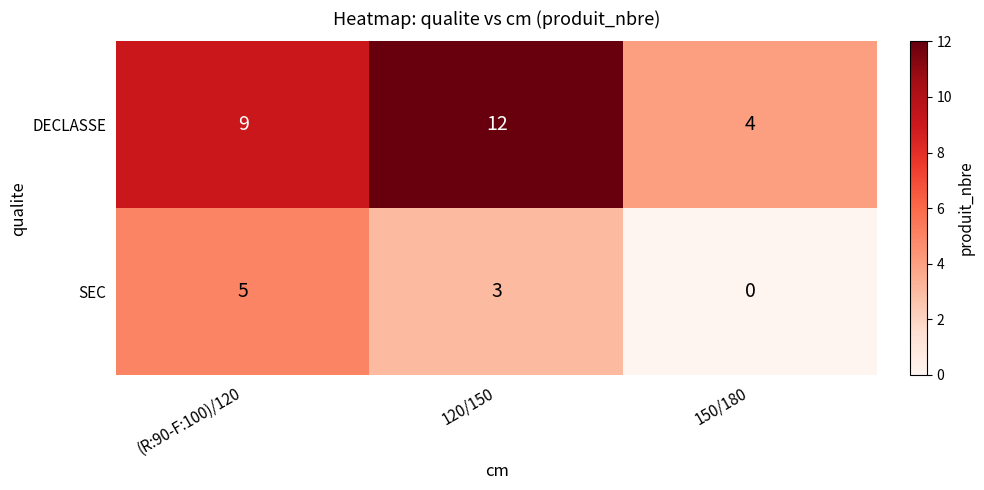

Rank the series by their average value, from highest to lowest.

DECLASSE, SEC